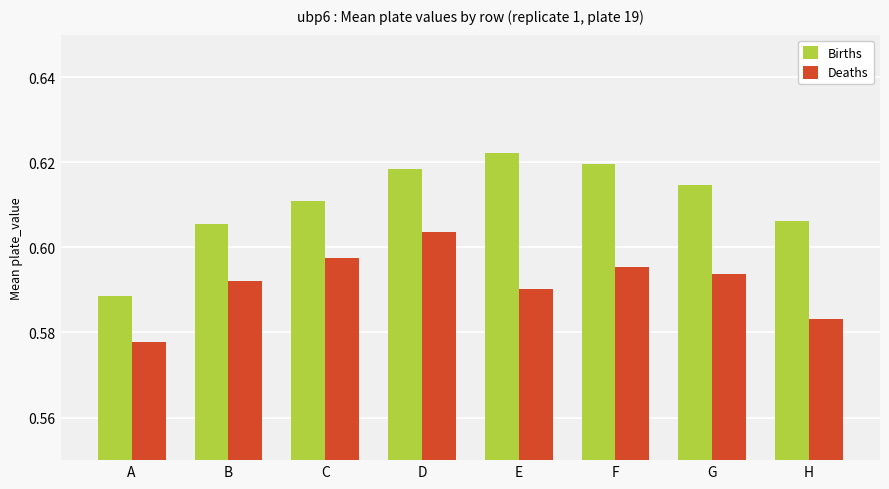

How many series are shown in this chart?

2